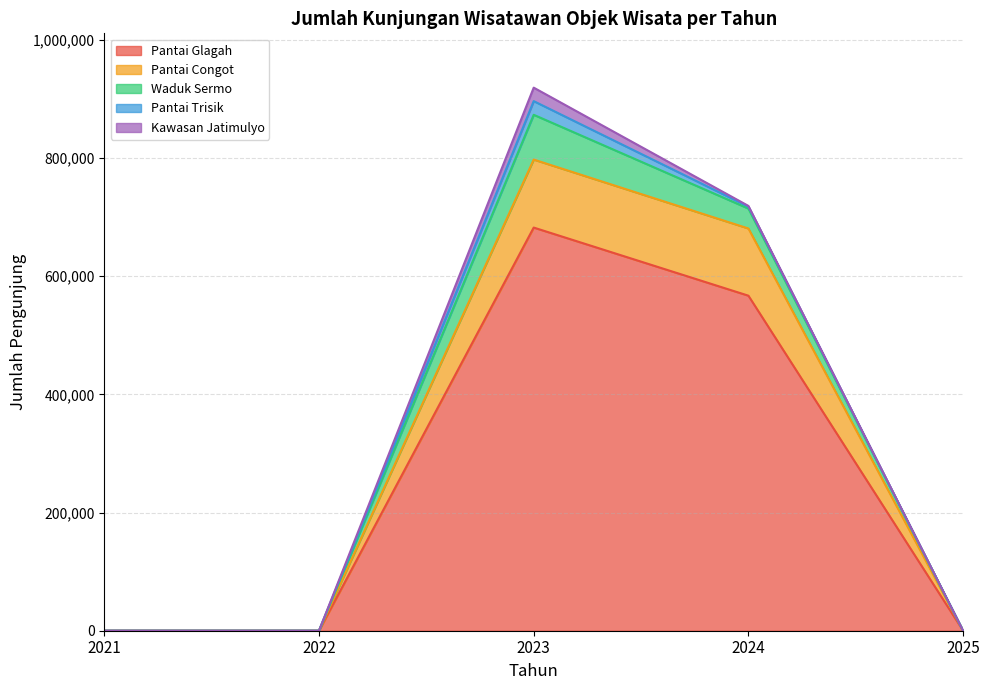

List the series in order of their peak value, highest first.

Pantai Glagah, Pantai Congot, Waduk Sermo, Pantai Trisik, Kawasan Jatimulyo